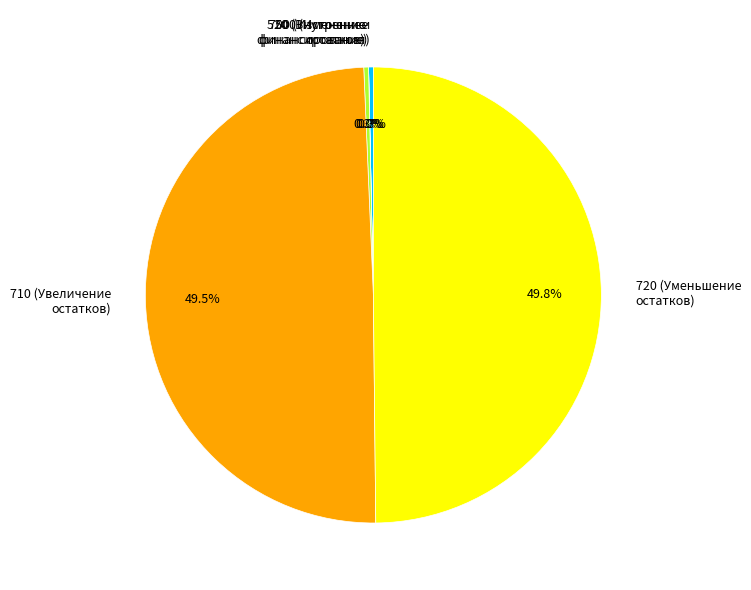

Is the sum of 720 and 710 greater than half?

Yes